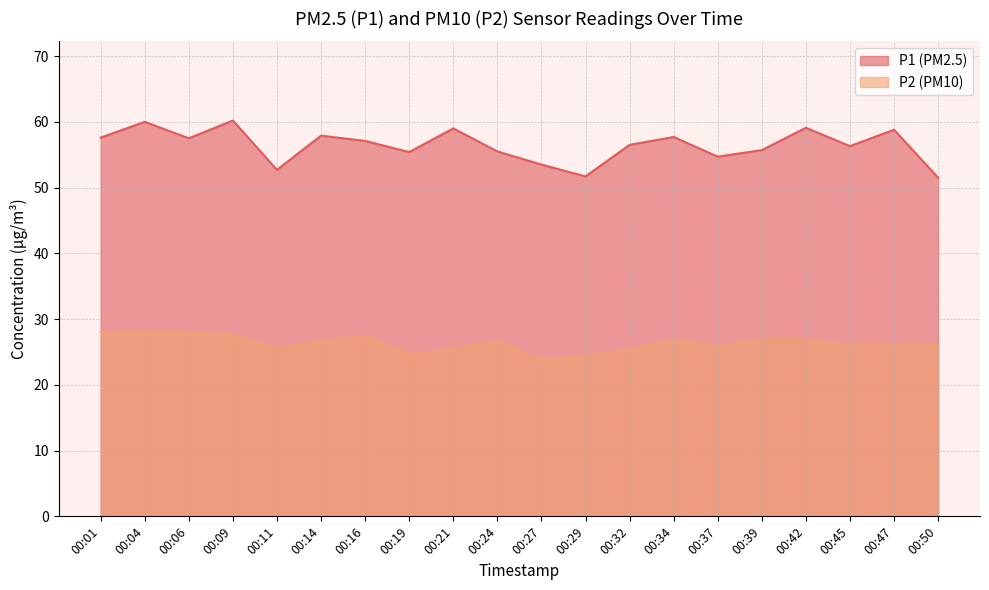

What is the highest value of the P1 series?

60.2